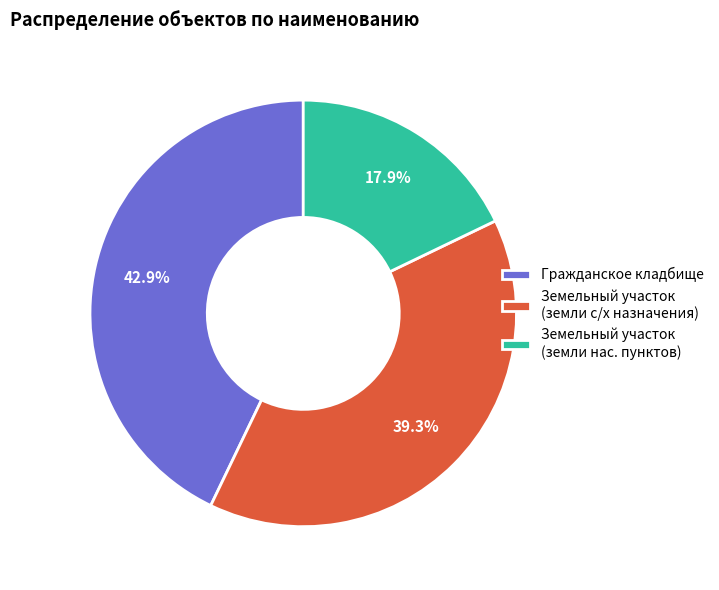

True or false: Гражданское кладбище accounts for 55% of the total.

False